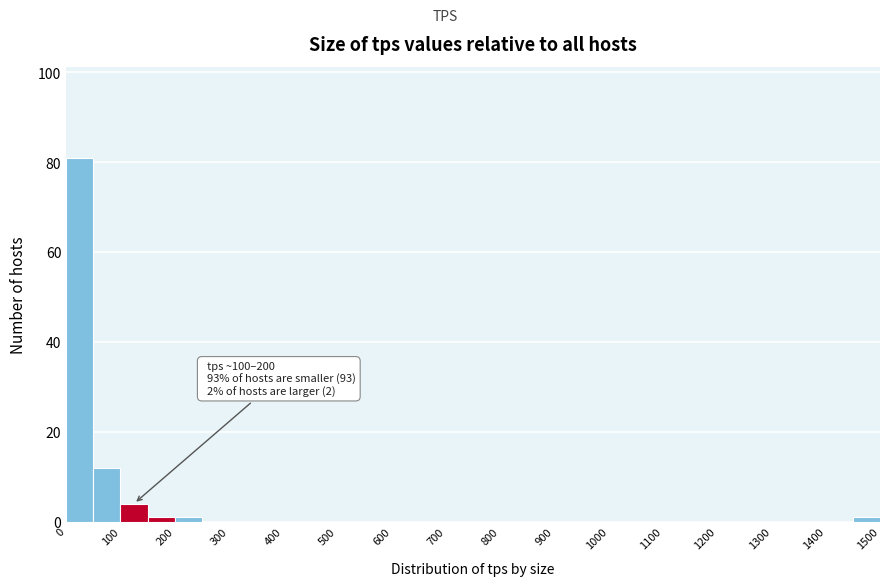

Over which range of the x-axis is the bar tallest?

0 to 50